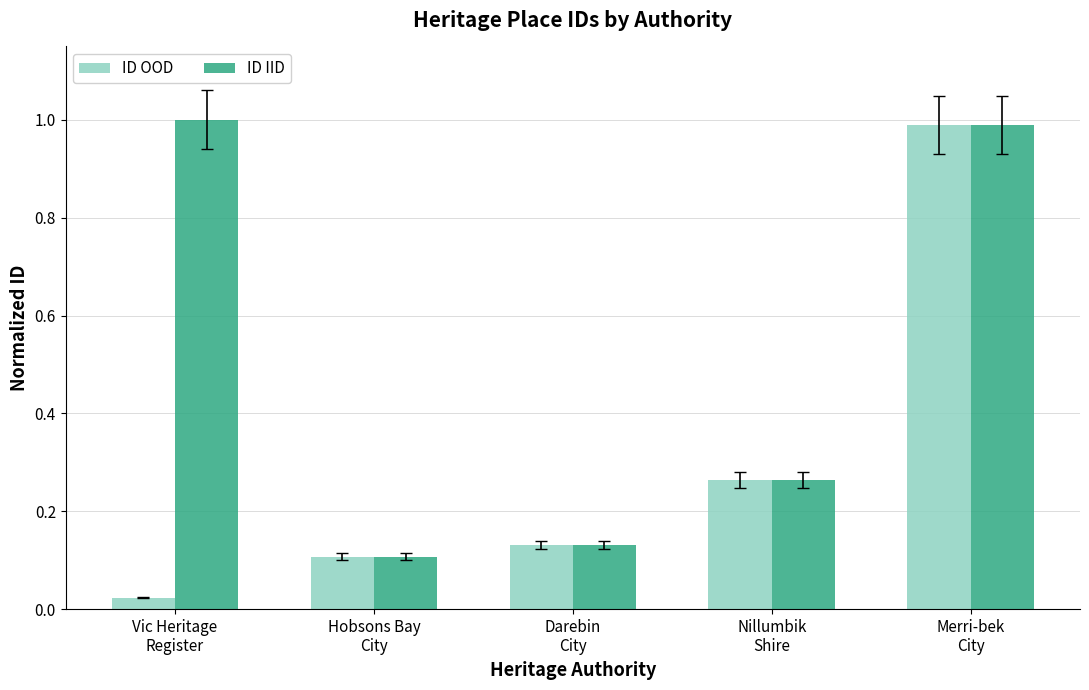

What is the sum of all ID IID values?

2.5